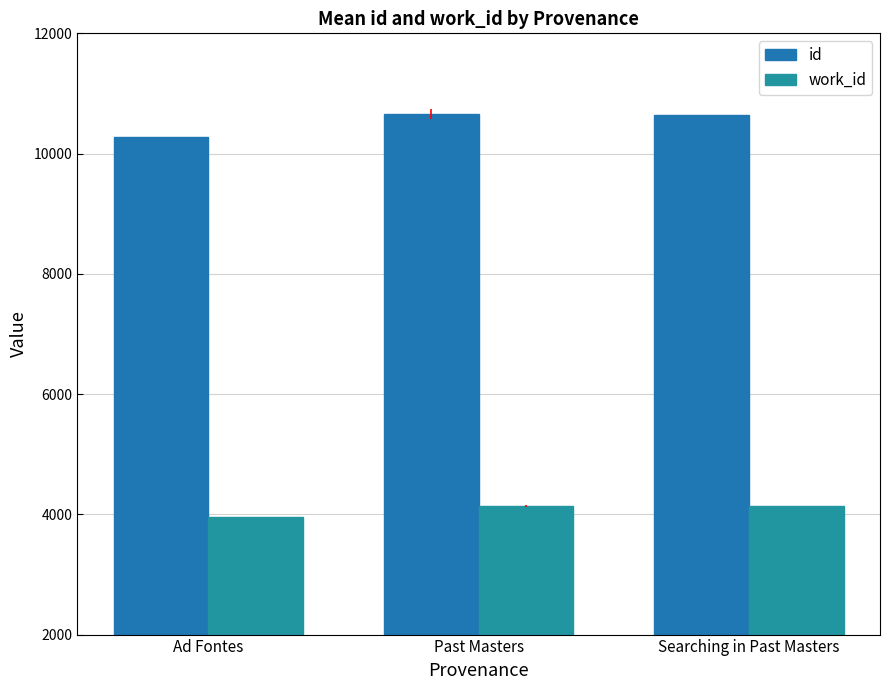

How many categories are shown in the chart?

3